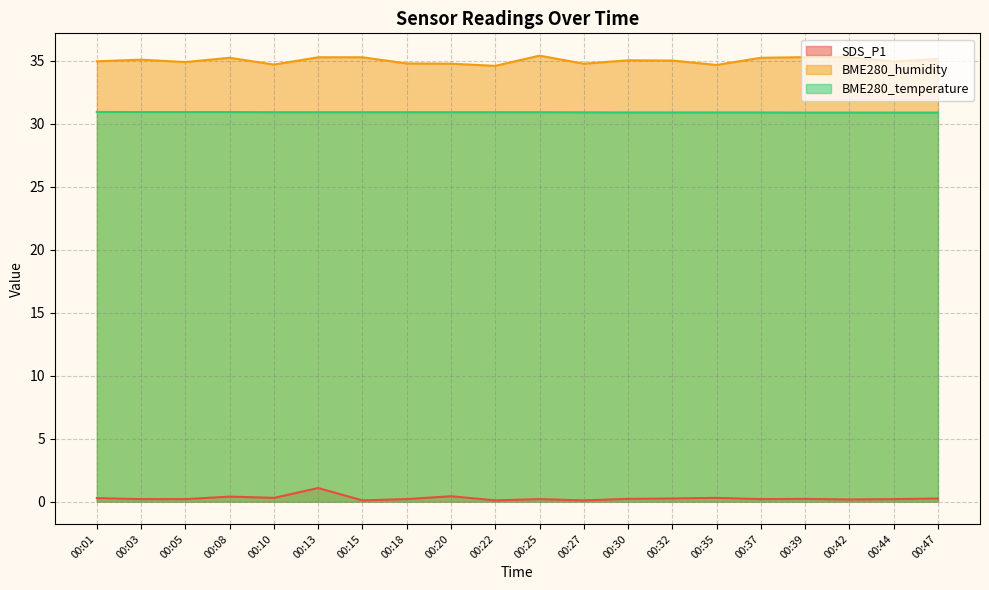

How many lines are shown in the chart?

3